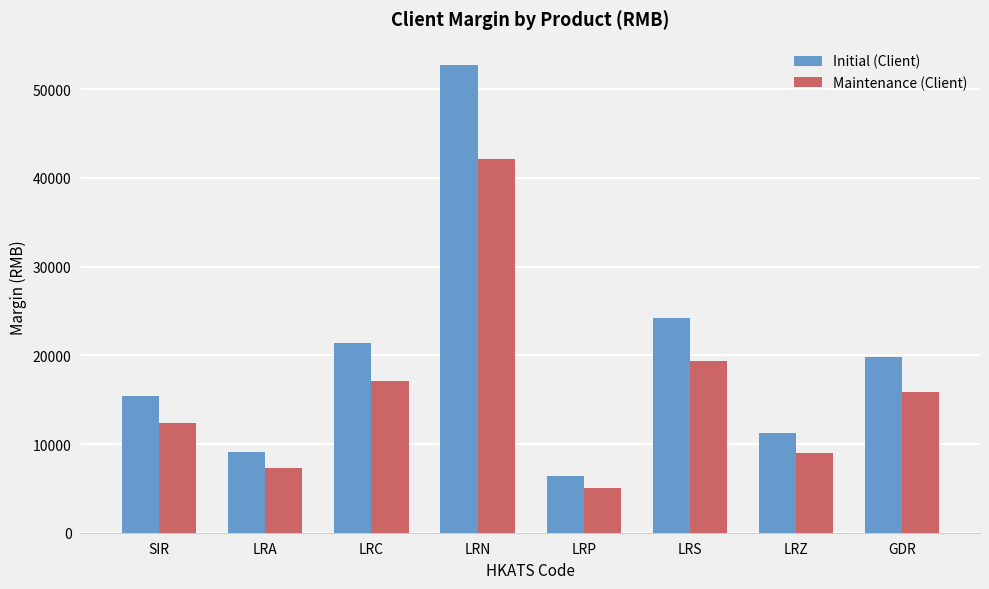

How many values in the Initial (Client) series are below 19803?

4